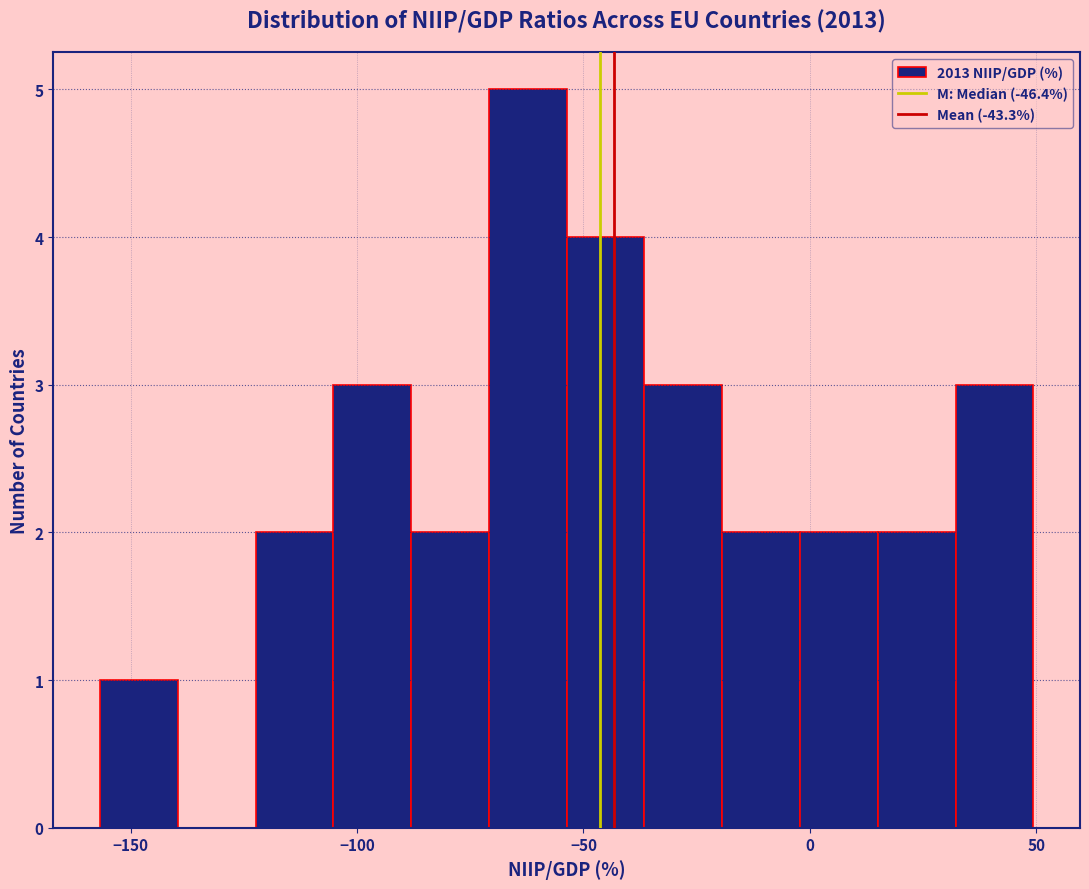

Read against the x-axis, roughly where is the centre of the tallest bar?

-60